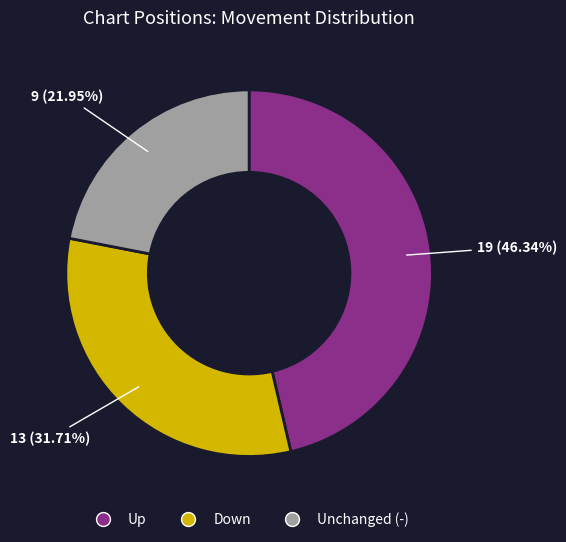

How many slices are in this pie chart?

3